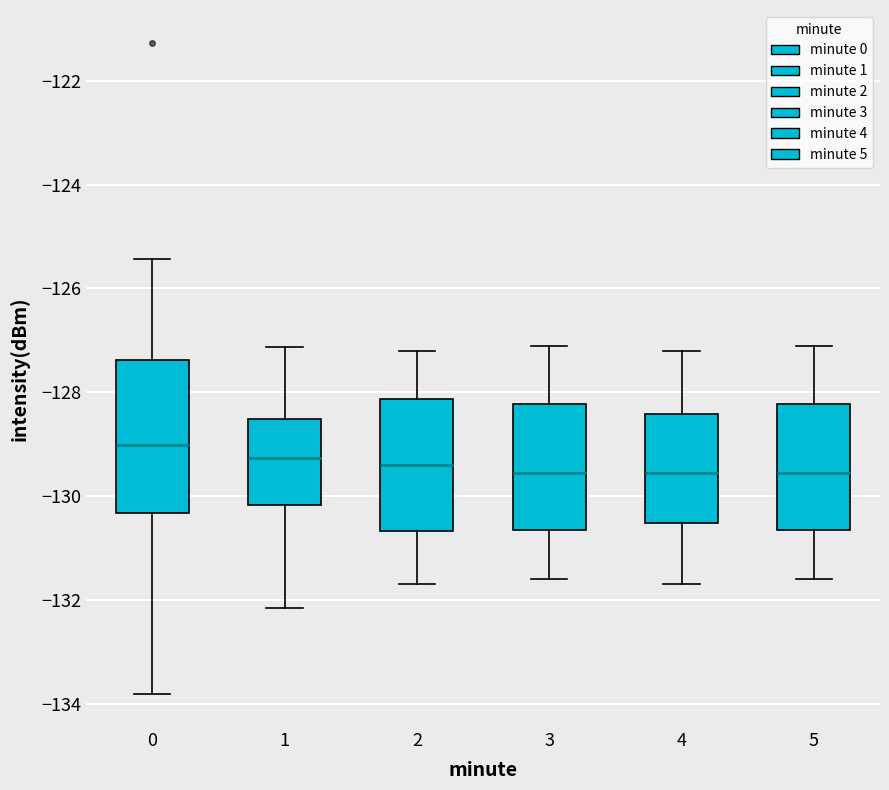

Reading left to right, read every box against the y-axis: the position of its median line, the range the box covers, and the ends of its whiskers. The values are not printed on the chart, so give them approximately, as read against the axis.

0: median -129.0, box -130.4 to -127.4, whiskers -133.8 to -125.4
1: median -129.2, box -130.2 to -128.6, whiskers -132.2 to -127.2
2: median -129.4, box -130.6 to -128.2, whiskers -131.6 to -127.2
3: median -129.6, box -130.6 to -128.2, whiskers -131.6 to -127.0
4: median -129.6, box -130.6 to -128.4, whiskers -131.6 to -127.2
5: median -129.6, box -130.6 to -128.2, whiskers -131.6 to -127.0